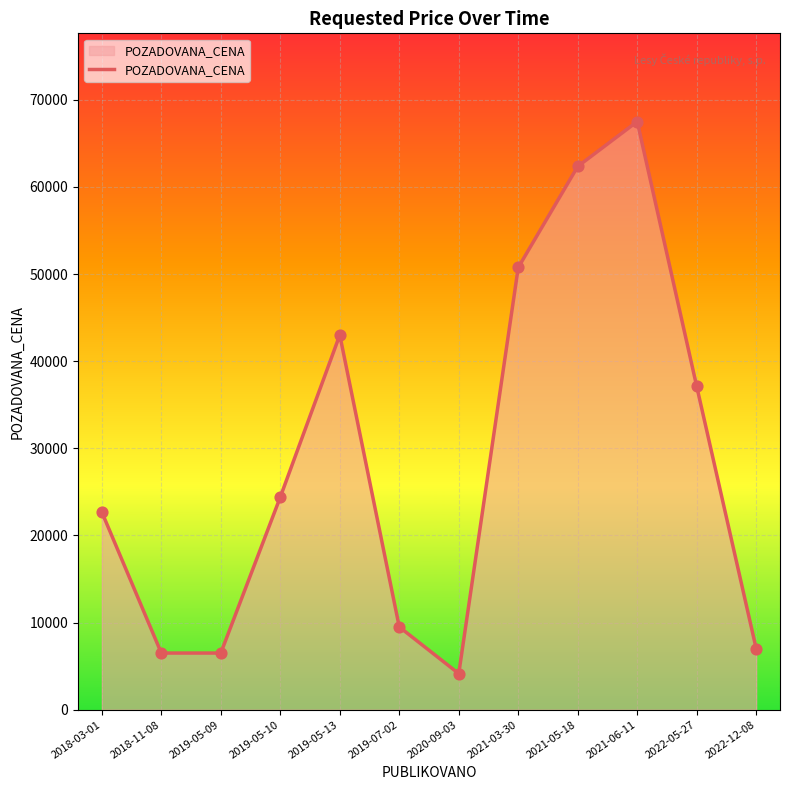

What is the change in value from 2018-11-08 to 2019-05-10?

+17900